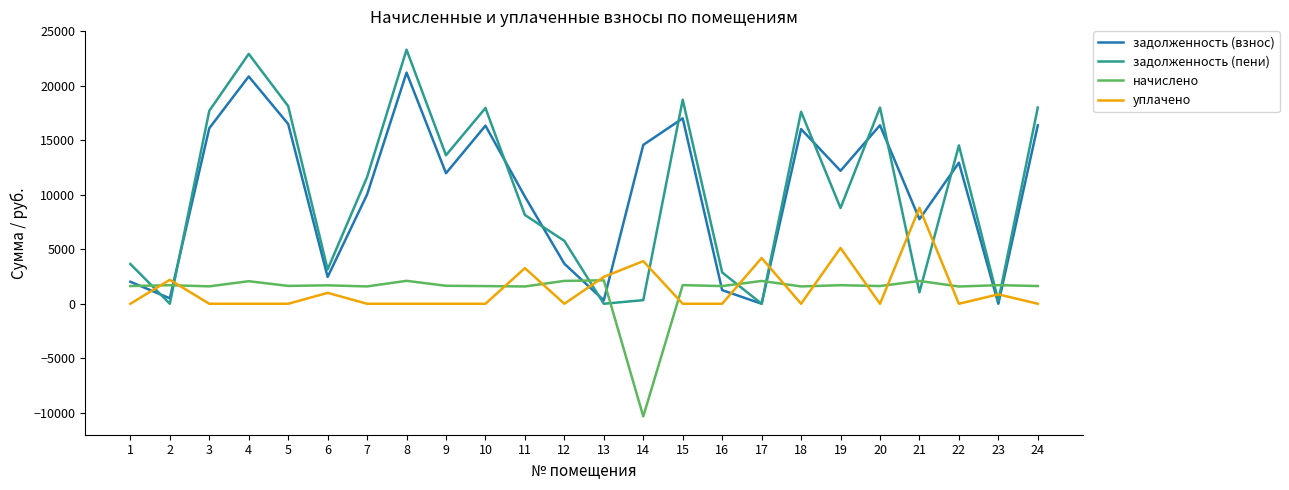

What is the difference between the maximum and minimum values in the начислено series?

12489.7